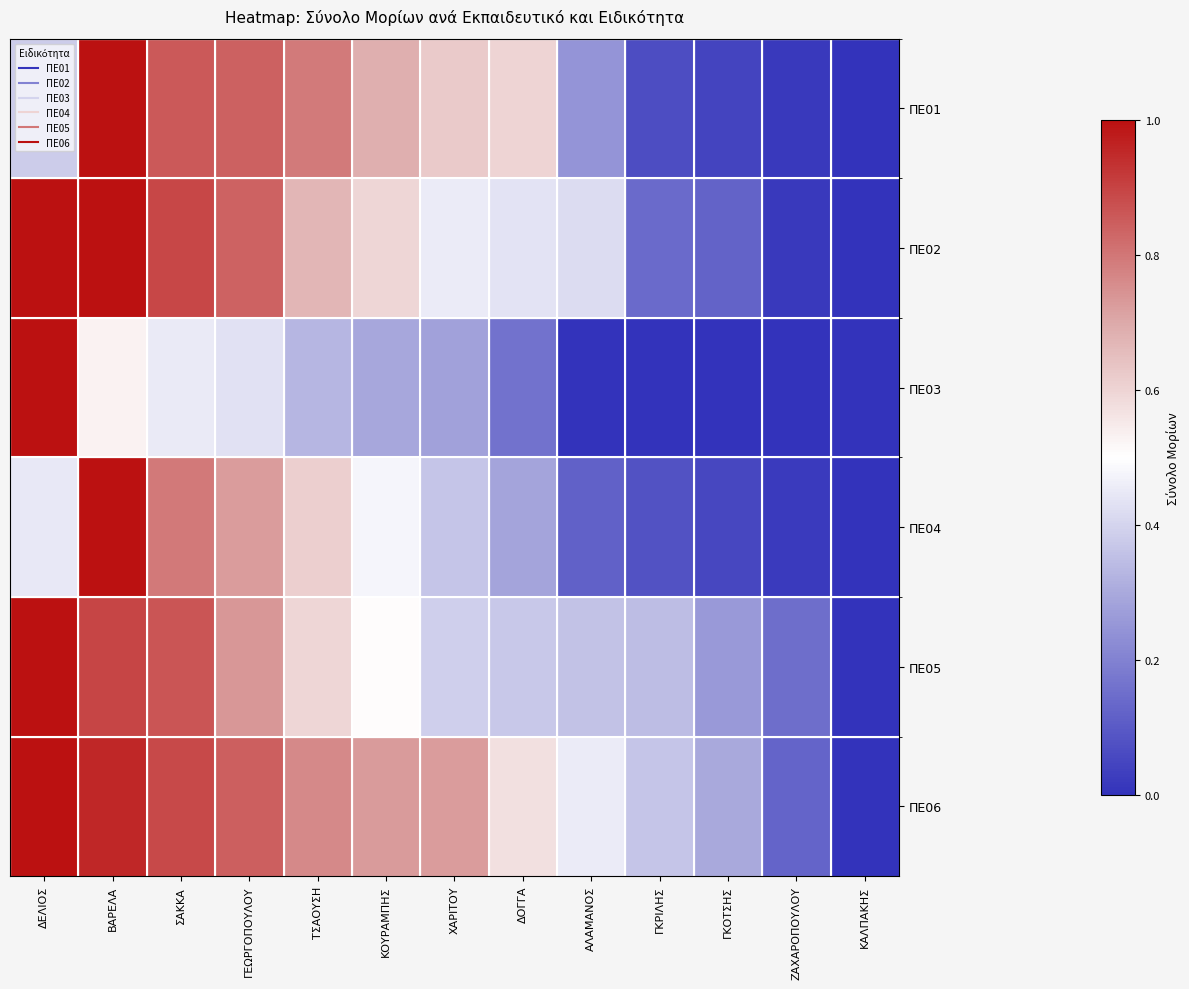

At ΓΕΩΡΓΟΠΟΥΛΟΥ, list the series in order from smallest to largest.

ΠΕ03, ΠΕ04, ΠΕ05, ΠΕ02, ΠΕ01, ΠΕ06